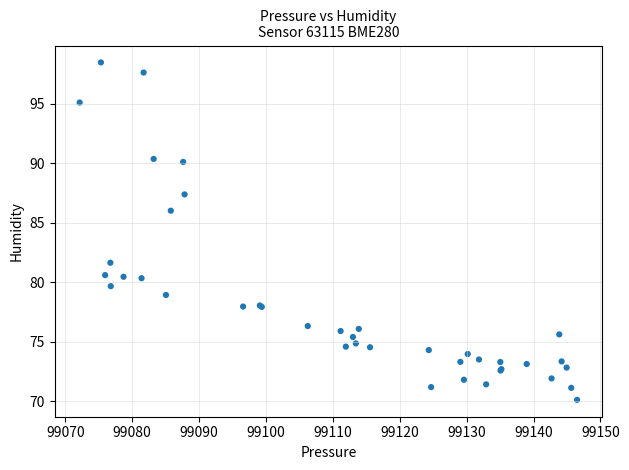

What Y value in the scatter plot is closest to 84?

86.0